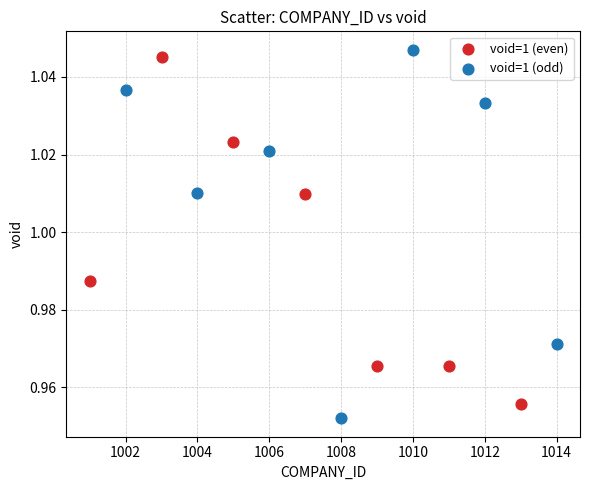

What are all the series names shown in the legend?

void=1 (even), void=1 (odd)